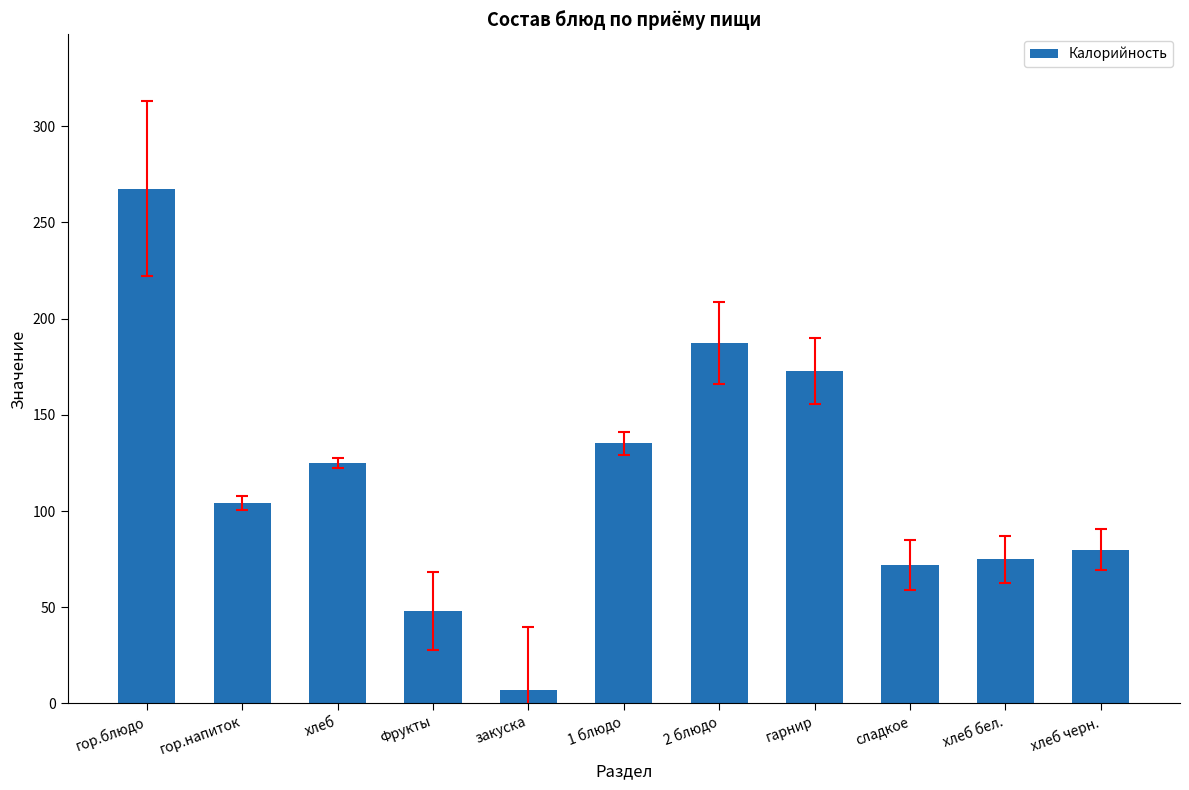

At which label is the value closest to 137?

1 блюдо